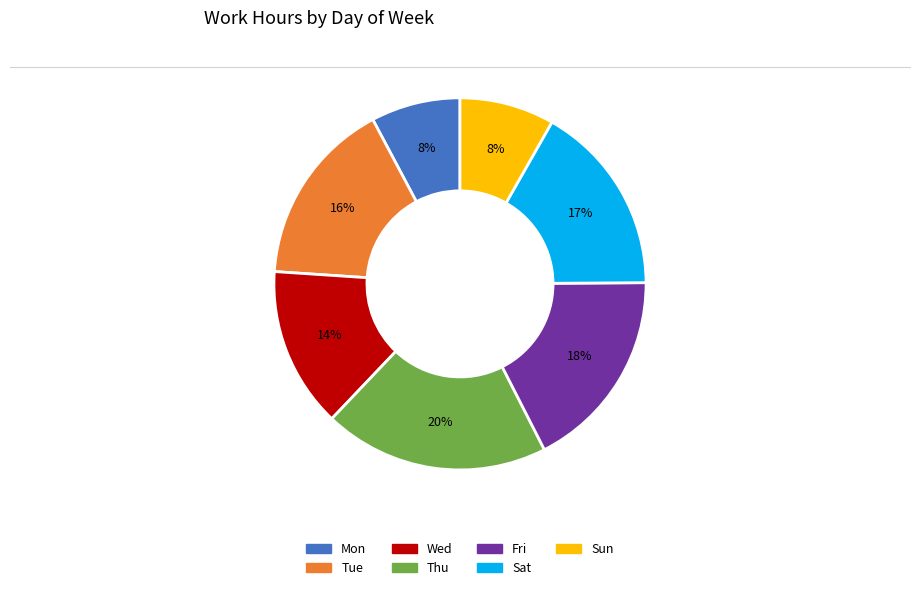

What percentage is the Mon slice, to the nearest percent?

8%